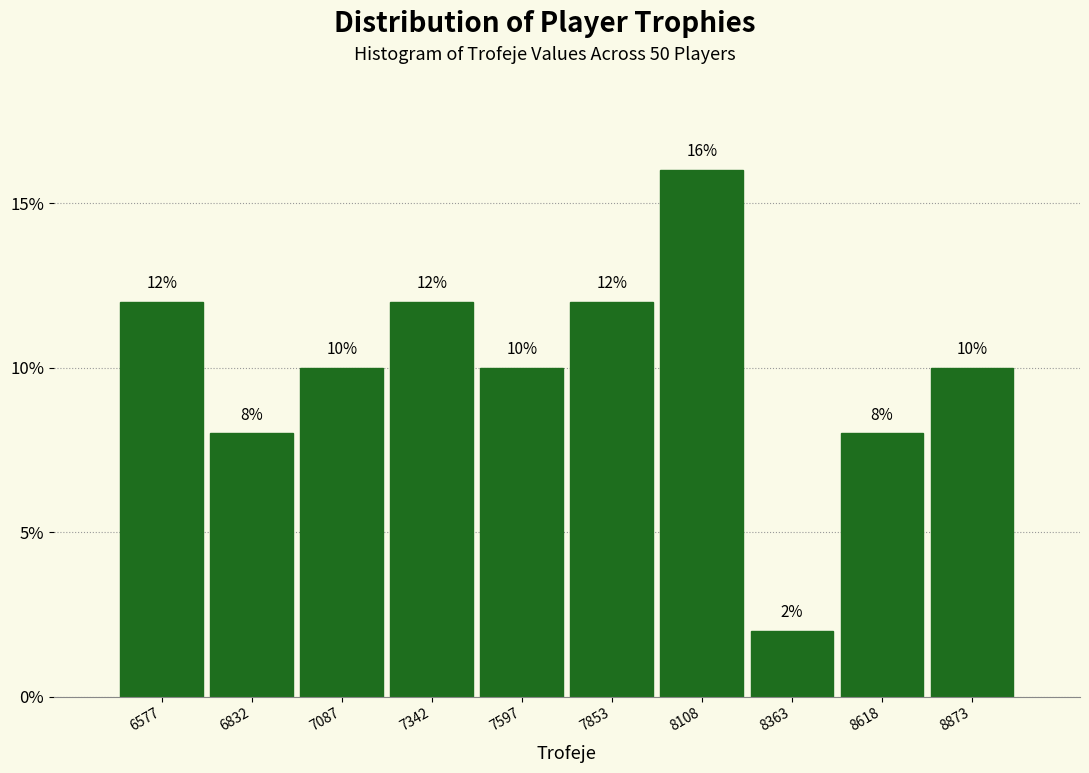

Reading left to right, transcribe this chart: for each bar, give the range it covers on the x-axis and its height. The bar edges are not printed on the chart, so give them approximately, as read against the axis.

6450 to 6700: 12
6700 to 6950: 8
6950 to 7200: 10
7200 to 7450: 12
7450 to 7750: 10
7750 to 8000: 12
8000 to 8250: 16
8250 to 8500: 2
8500 to 8750: 8
8750 to 9000: 10